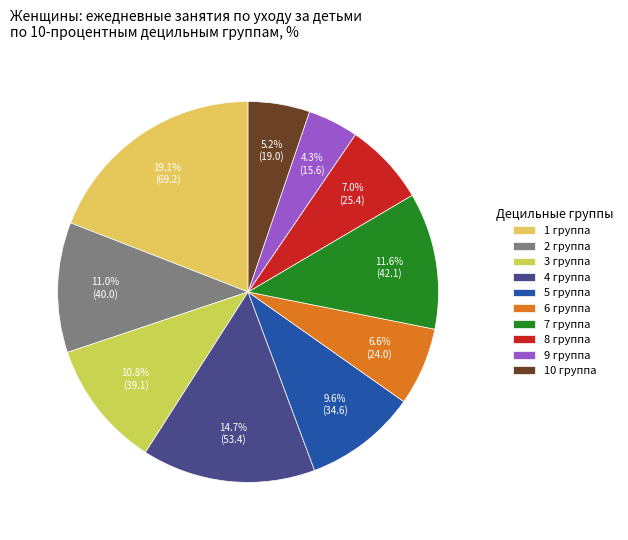

Is there any slice that represents more than half of the pie?

No